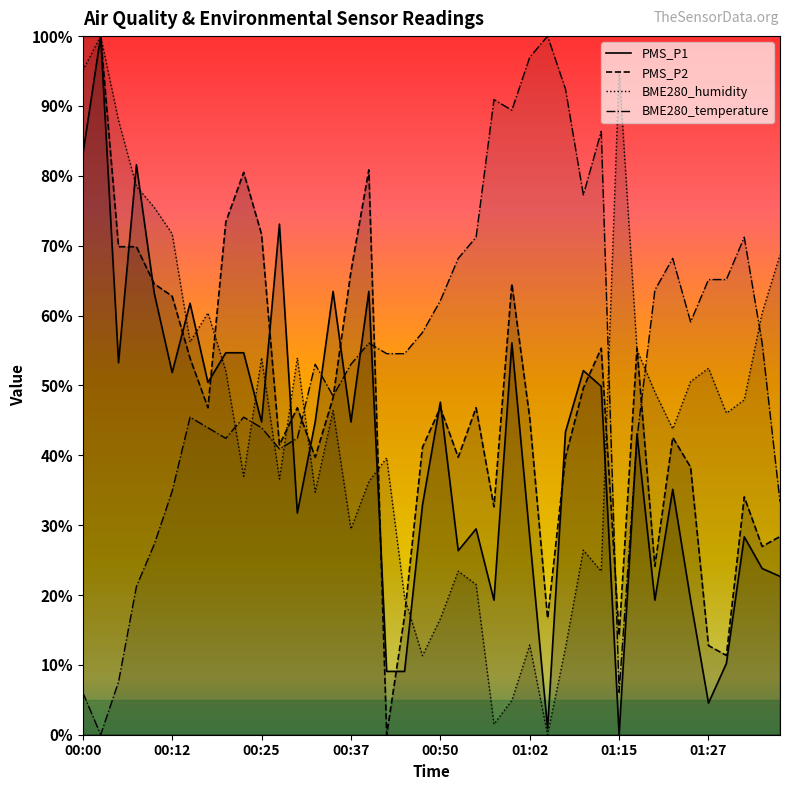

Reading right to left, extract all data points from this chart.

PMS_P1: 01:37=22.7	01:35=23.8	01:32=28.3	01:30=10.2	01:27=4.5	01:25=19.3	01:22=35.1	01:20=19.3	01:17=43.1	01:15=0.0	01:12=49.9	01:10=52.1	01:07=43.3	01:05=0.8	01:02=28.3	01:00=56.1	00:57=19.3	00:55=29.5	00:52=26.3	00:50=47.6	00:47=32.9	00:45=9.1	00:42=9.1	00:40=63.5	00:37=44.8	00:35=63.5	00:32=44.8	00:30=31.7	00:27=73.1	00:25=44.8	00:22=54.7	00:20=54.7	00:17=50.4	00:15=61.8	00:12=51.8	00:10=63.2	00:07=81.6	00:05=53.3	00:02=100.0	00:00=83.0
PMS_P2: 01:37=28.4	01:35=27.0	01:32=34.0	01:30=11.3	01:27=12.8	01:25=38.3	01:22=42.6	01:20=24.1	01:17=55.3	01:15=14.2	01:12=55.3	01:10=49.6	01:07=39.7	01:05=16.7	01:02=45.4	01:00=64.5	00:57=32.6	00:55=46.8	00:52=39.7	00:50=46.8	00:47=41.1	00:45=17.0	00:42=0.0	00:40=80.9	00:37=66.3	00:35=48.2	00:32=39.7	00:30=46.8	00:27=41.5	00:25=71.6	00:22=80.5	00:20=73.4	00:17=46.8	00:15=53.9	00:12=62.8	00:10=64.5	00:07=69.9	00:05=69.9	00:02=100.0	00:00=100.0
BME280_temperature: 01:37=33.3	01:35=56.1	01:32=71.2	01:30=65.2	01:27=65.2	01:25=59.1	01:22=68.2	01:20=63.6	01:17=42.4	01:15=6.1	01:12=86.4	01:10=77.3	01:07=92.4	01:05=100.0	01:02=97.0	01:00=89.4	00:57=90.9	00:55=71.2	00:52=68.2	00:50=62.1	00:47=57.6	00:45=54.5	00:42=54.5	00:40=56.1	00:37=53.0	00:35=48.5	00:32=53.0	00:30=42.4	00:27=40.9	00:25=43.9	00:22=45.5	00:20=42.4	00:17=43.9	00:15=45.5	00:12=34.8	00:10=27.3	00:07=21.2	00:05=7.6	00:02=0.0	00:00=6.1
BME280_humidity: 01:37=68.7	01:35=60.4	01:32=47.9	01:30=46.0	01:27=52.5	01:25=50.6	01:22=43.8	01:20=49.1	01:17=55.1	01:15=95.1	01:12=23.4	01:10=26.4	01:07=12.5	01:05=0.0	01:02=12.8	01:00=4.9	00:57=1.5	00:55=21.5	00:52=23.4	00:50=16.6	00:47=11.3	00:45=19.6	00:42=39.6	00:40=36.2	00:37=29.4	00:35=46.4	00:32=34.7	00:30=54.0	00:27=36.6	00:25=54.0	00:22=37.0	00:20=52.1	00:17=60.4	00:15=56.2	00:12=71.7	00:10=75.5	00:07=78.5	00:05=87.9	00:02=100.0	00:00=95.1